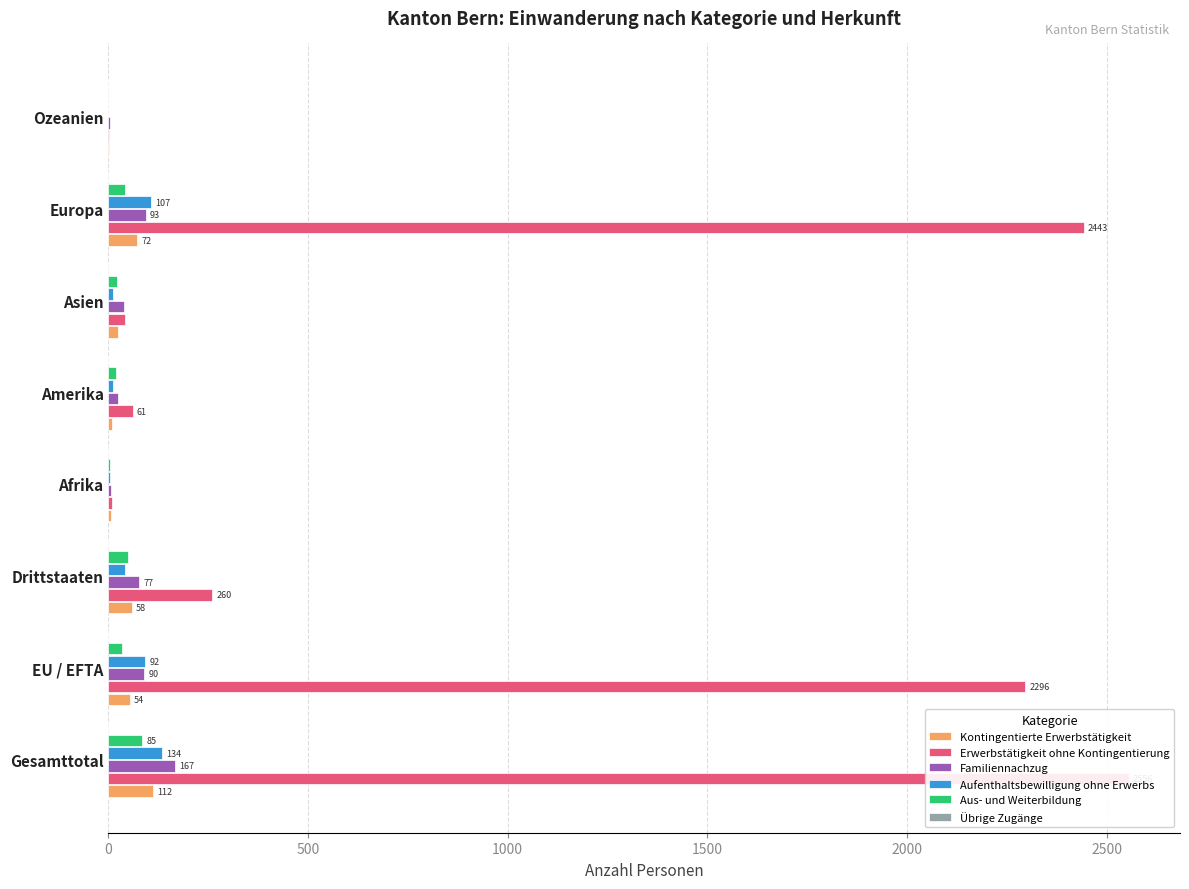

What is the difference between the Aufenthaltsbewilligung ohne Erwerbs values at Gesamttotal and Ozeanien?

134.0